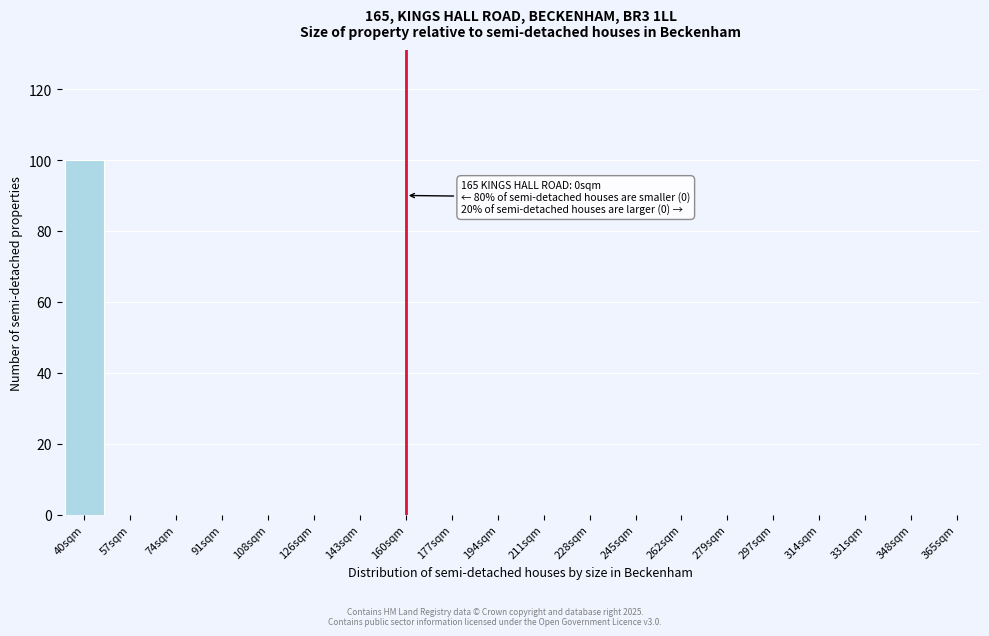

Reading right to left, extract all data points from this chart.

365sqm=0	348sqm=0	331sqm=0	314sqm=0	297sqm=0	279sqm=0	262sqm=0	245sqm=0	228sqm=0	211sqm=0	194sqm=0	177sqm=0	160sqm=0	143sqm=0	126sqm=0	108sqm=0	91sqm=0	74sqm=0	57sqm=0	40sqm=100